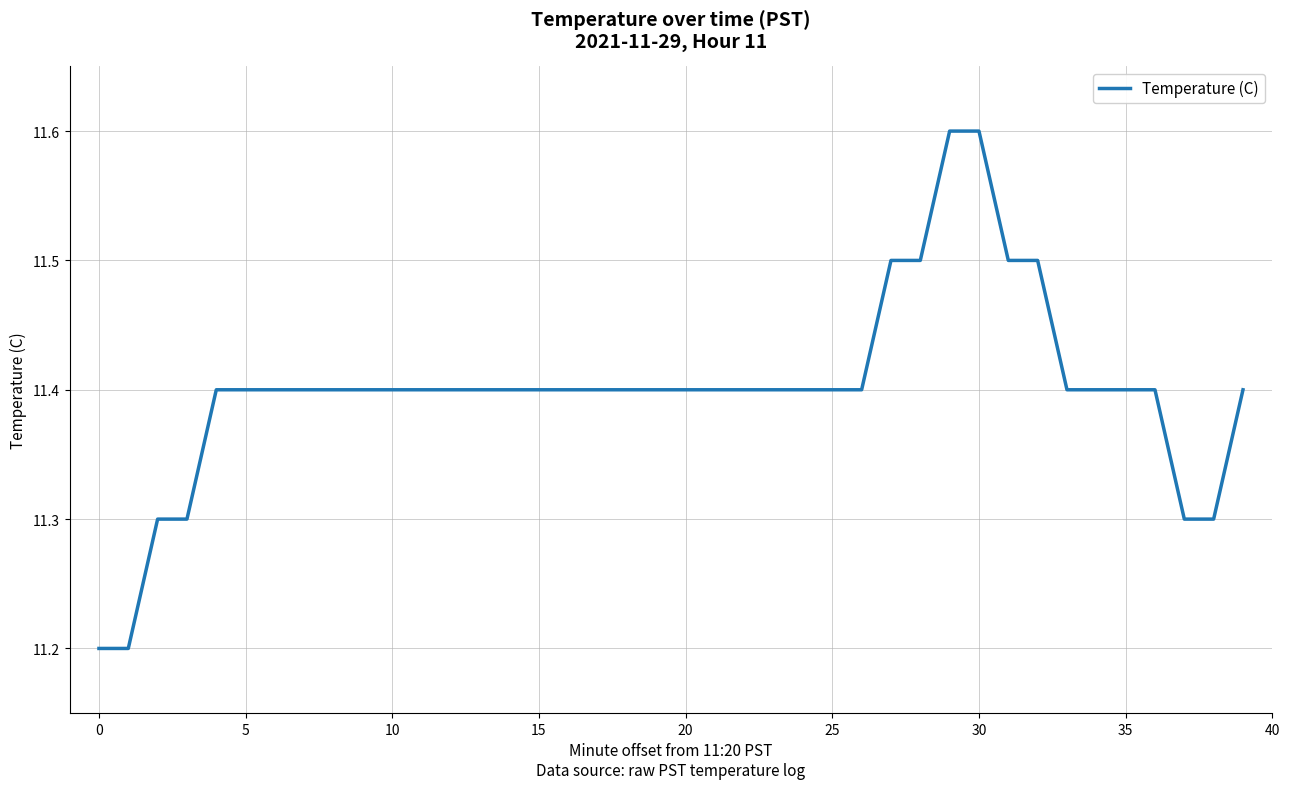

What is the average value?

11.4